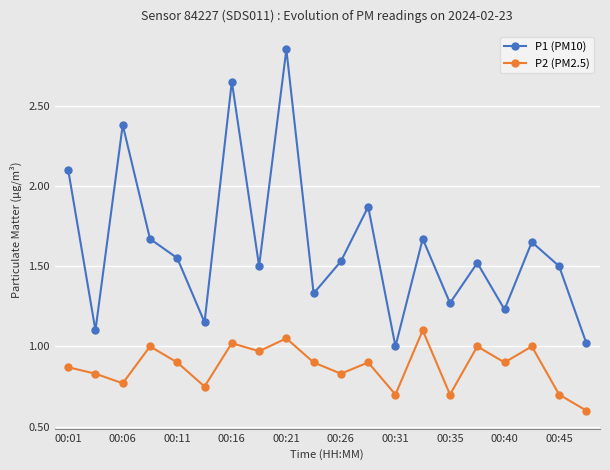

Rank the series by their average value, from highest to lowest.

P1 (PM10), P2 (PM2.5)